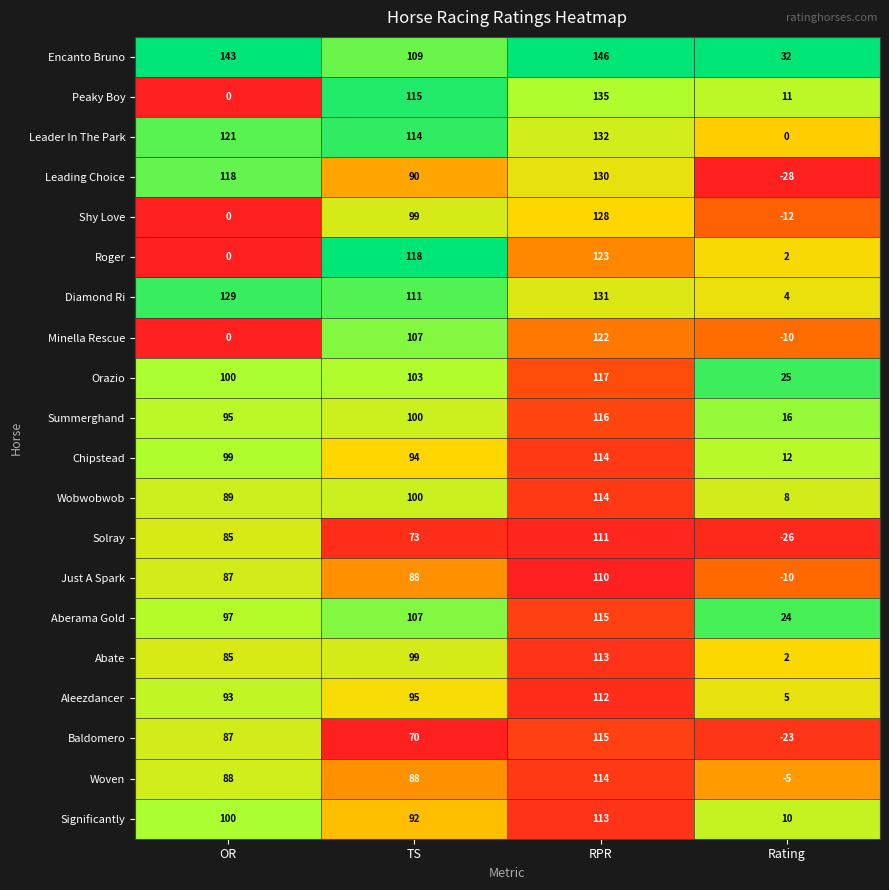

Count the number of data series in this chart.

20